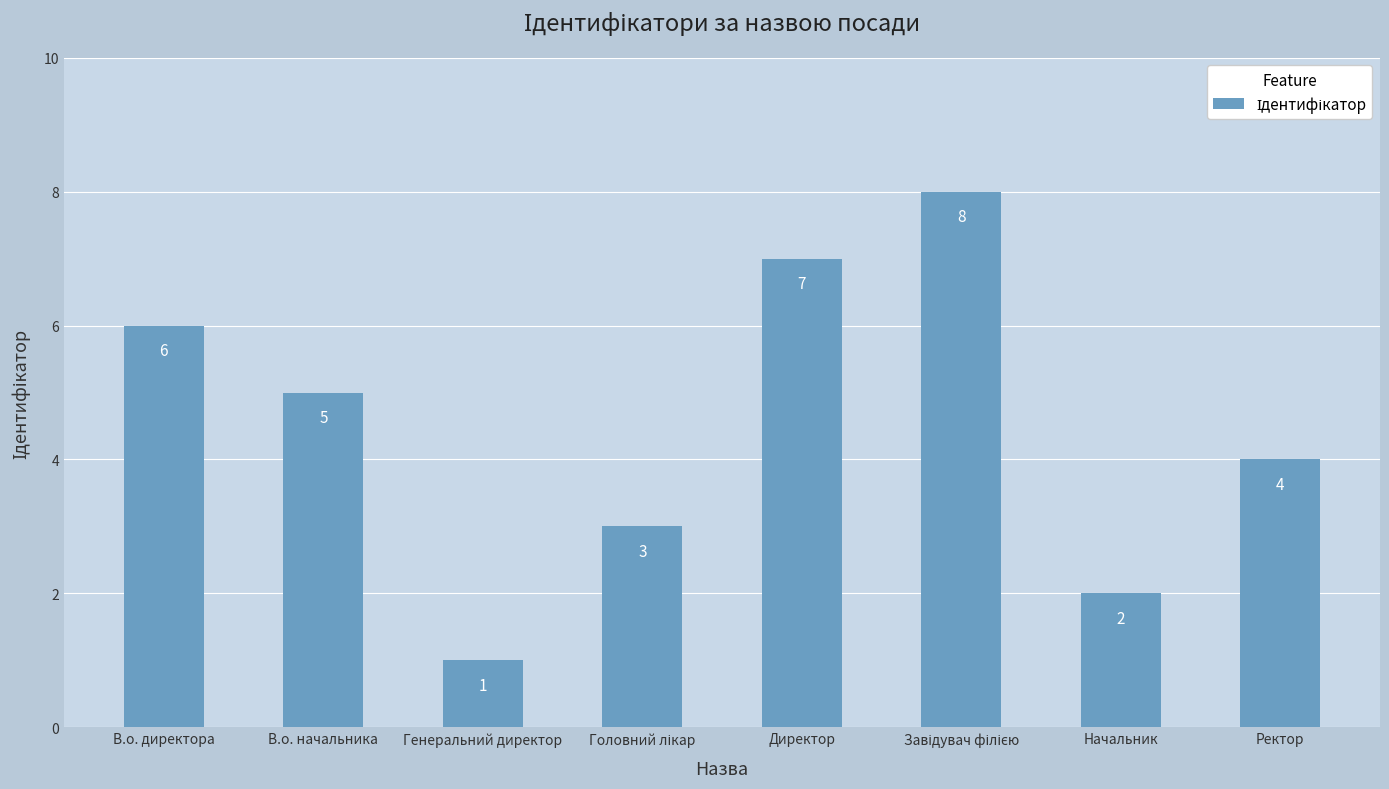

At which label is the value closest to 4?

Ректор